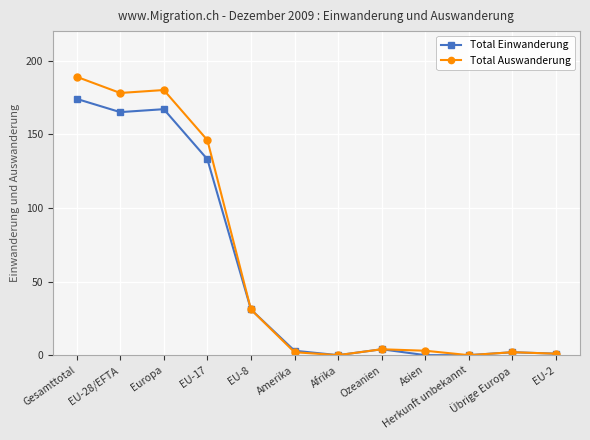

Which series has the largest range (max minus min)?

Total Auswanderung